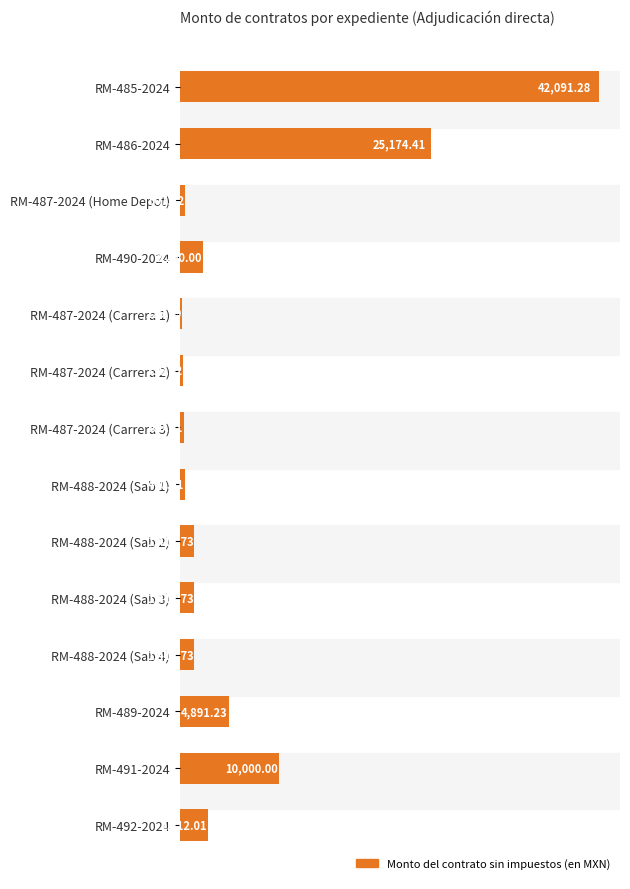

Which has a higher value, RM-486-2024 or RM-490-2024?

RM-486-2024